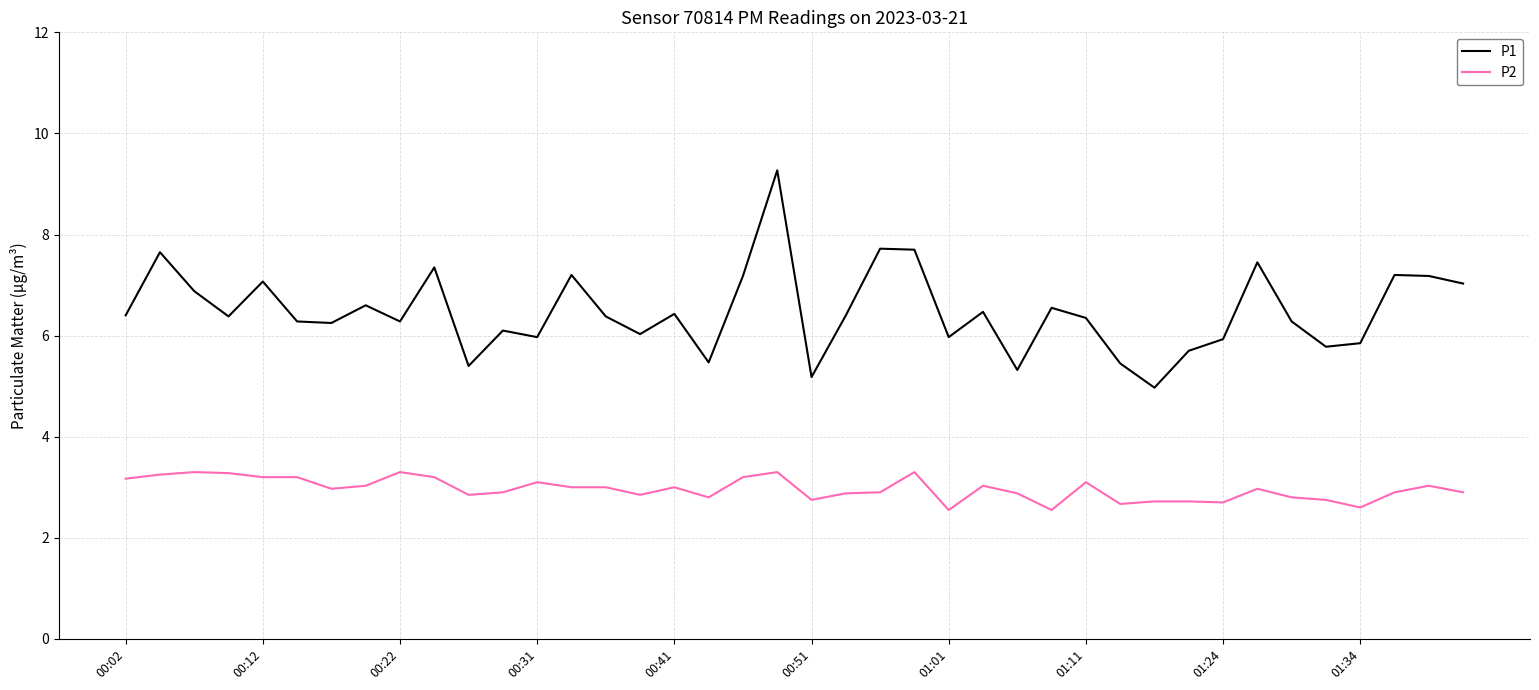

Which series has the largest total across all categories?

P1